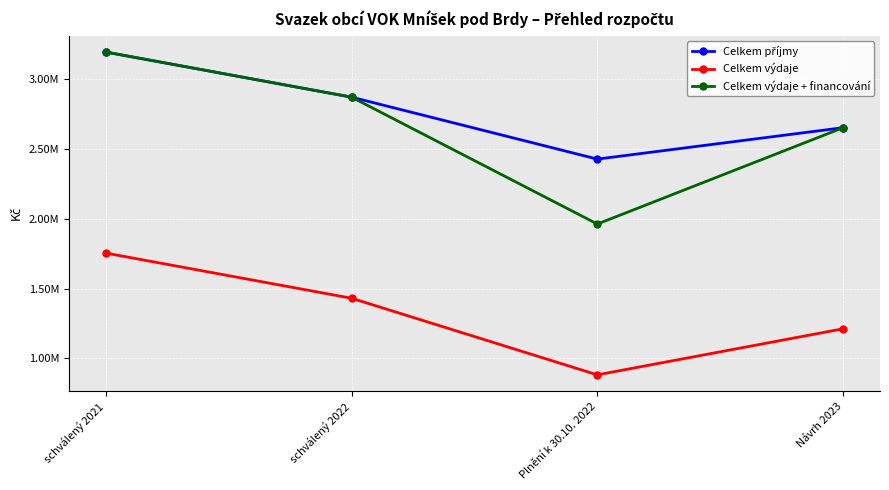

The Celkem výdaje series shows 2510514 at schválený 2022. True or false?

False